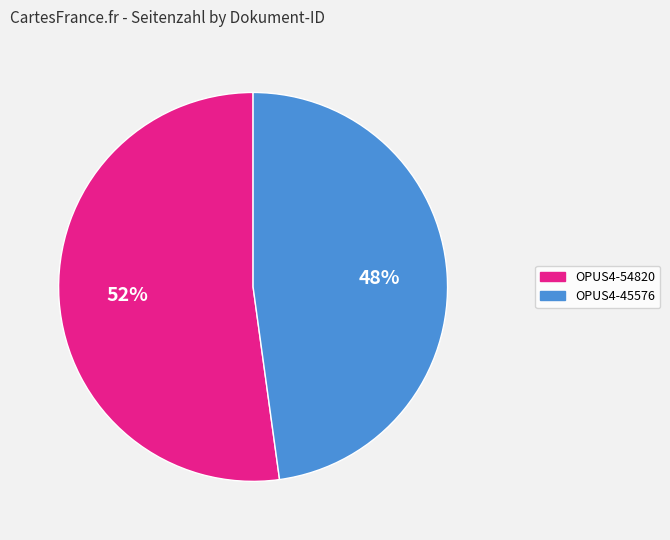

What is the largest slice in the pie chart?

OPUS4-54820